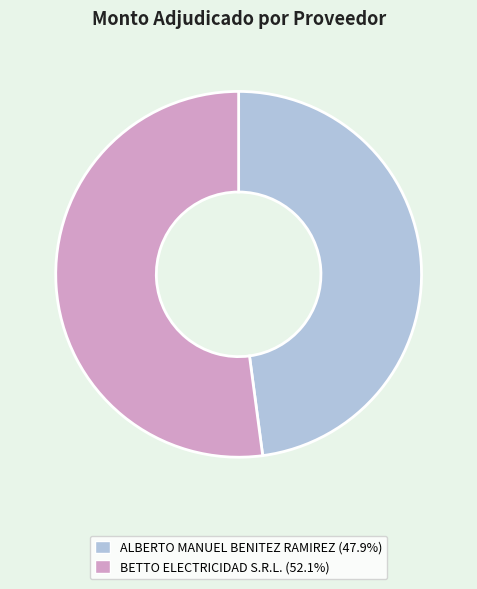

Is ALBERTO MANUEL BENITEZ RAMIREZ (47.9%) the majority of the pie?

No